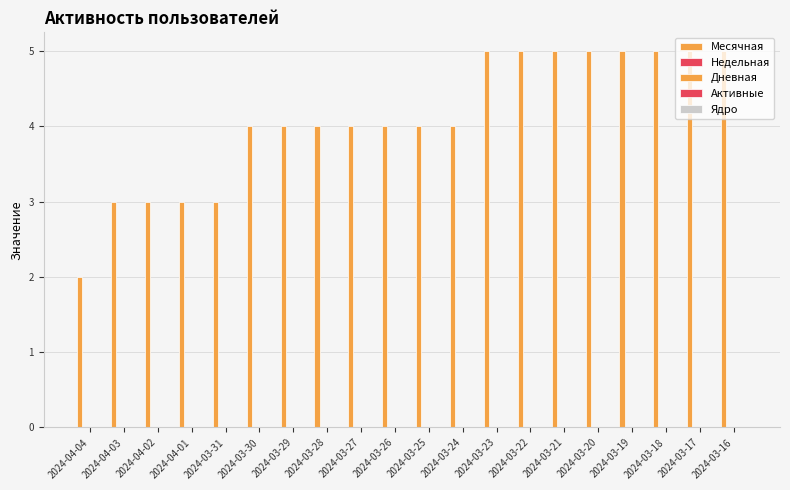

What is the label of the 11th bar from the left?

2024-03-25